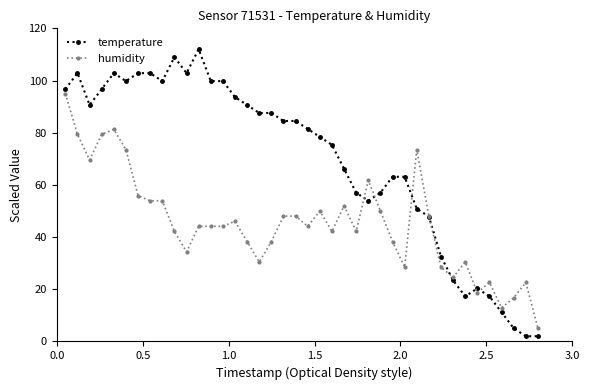

After their last crossing, which series has the higher values: humidity or temperature?

humidity